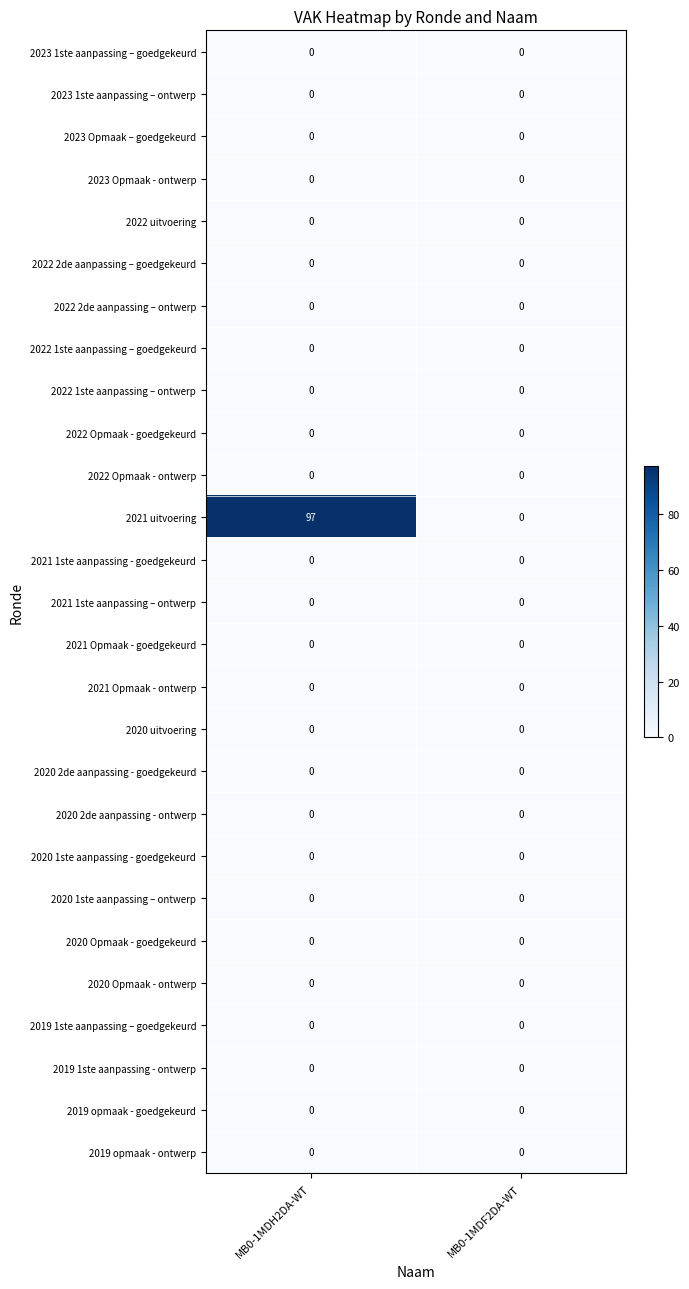

At which category does the chart reach its peak across all series?

MB0-1MDH2DA-WT